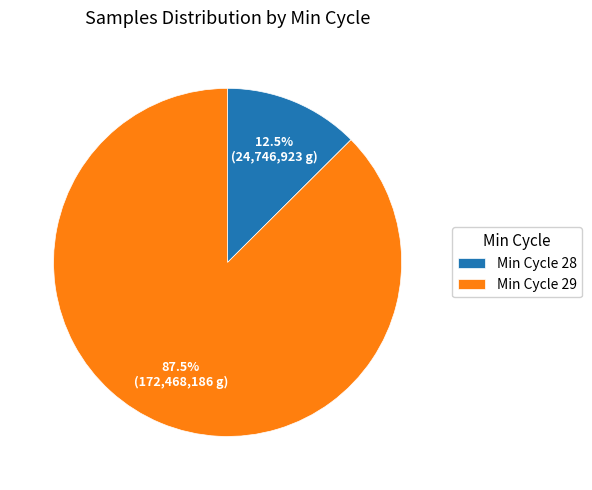

What percentage is NOT represented by Min Cycle 29?

12.5%